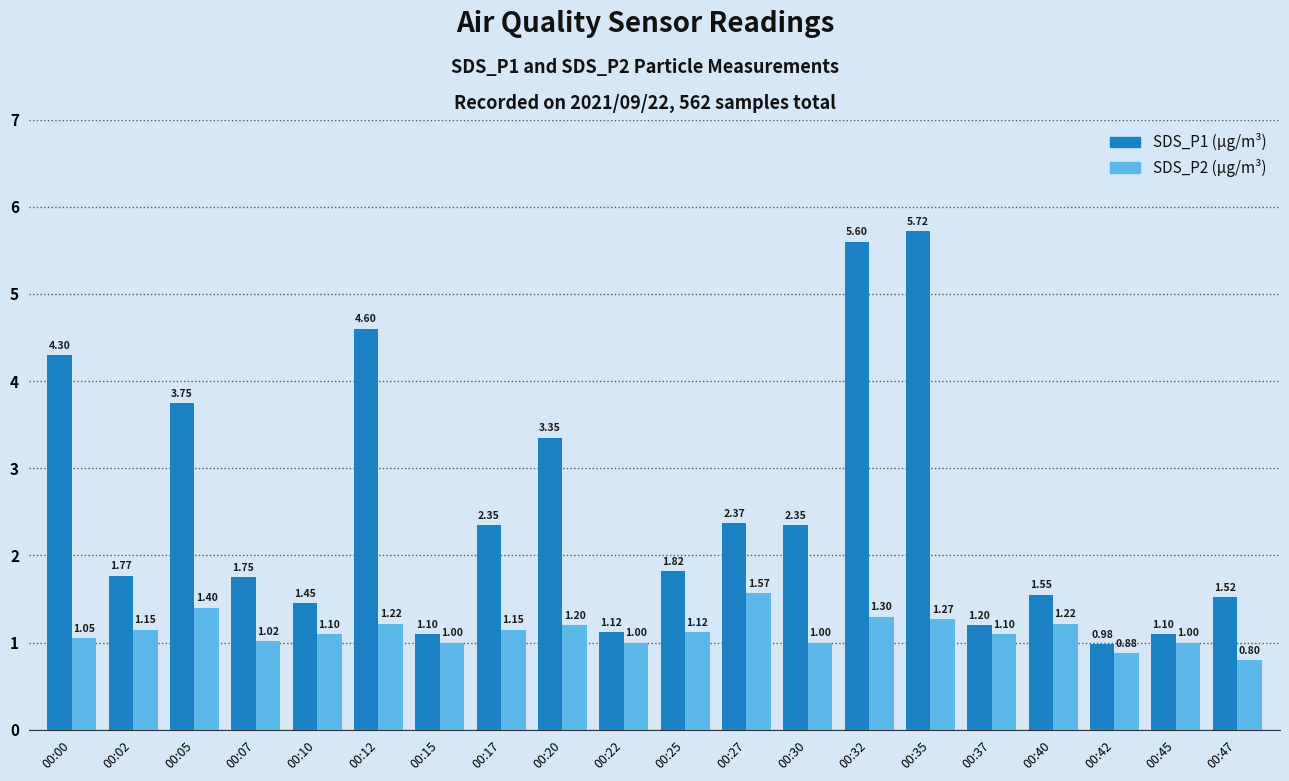

What is the total value across all series at 00:40?

2.8